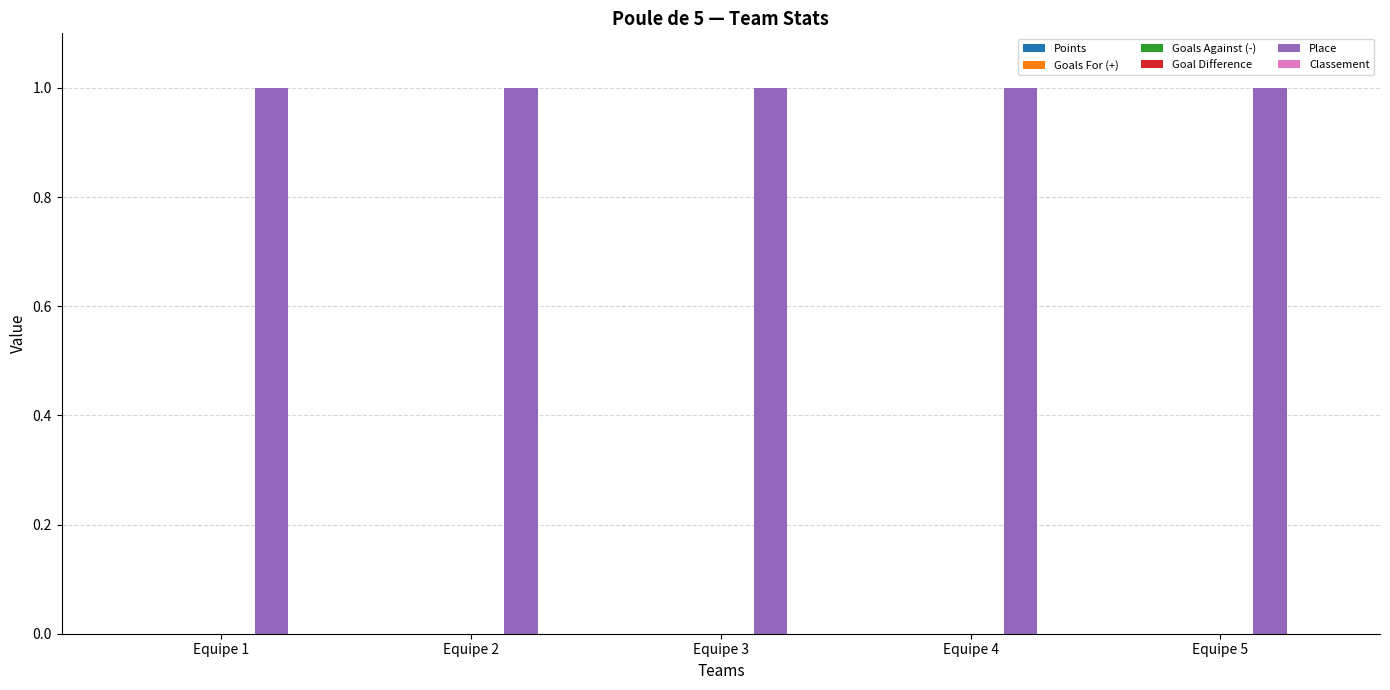

What are all the series names shown in the legend?

Points, Goals For (+), Goals Against (-), Goal Difference, Place, Classement